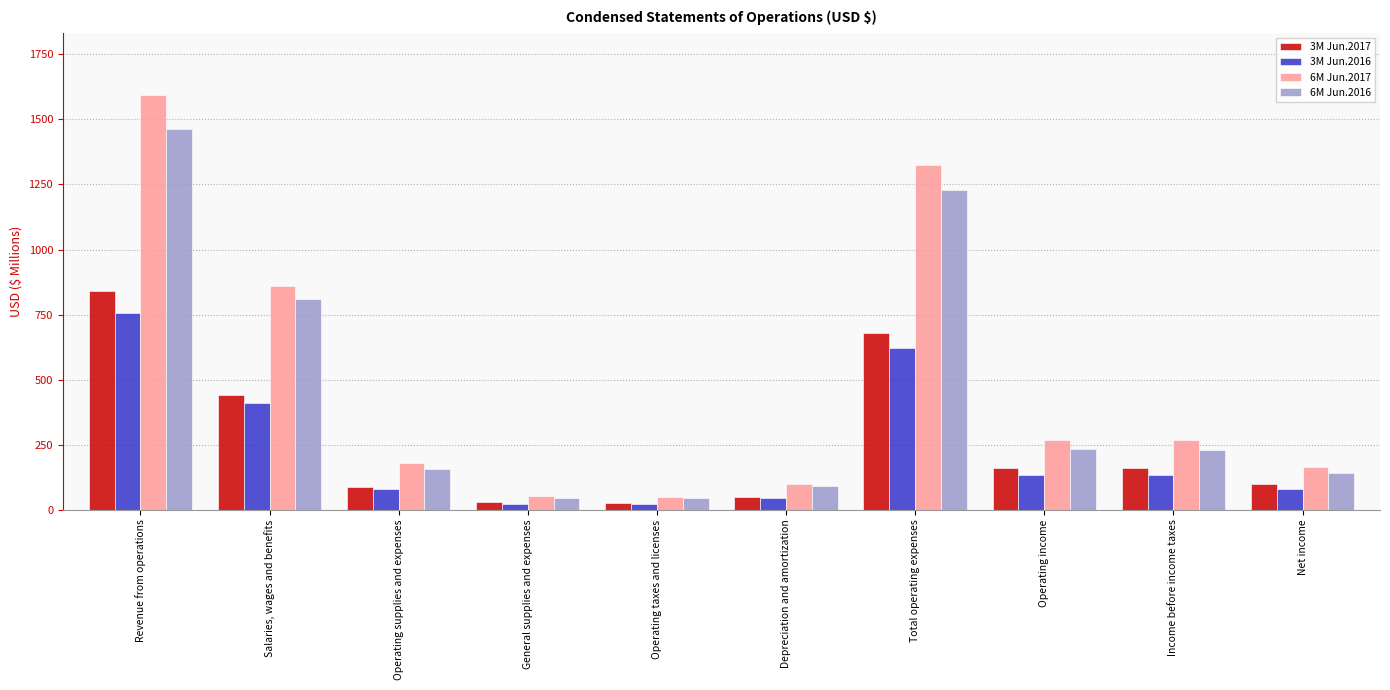

At which category is the sum across all series the highest?

Revenue from operations